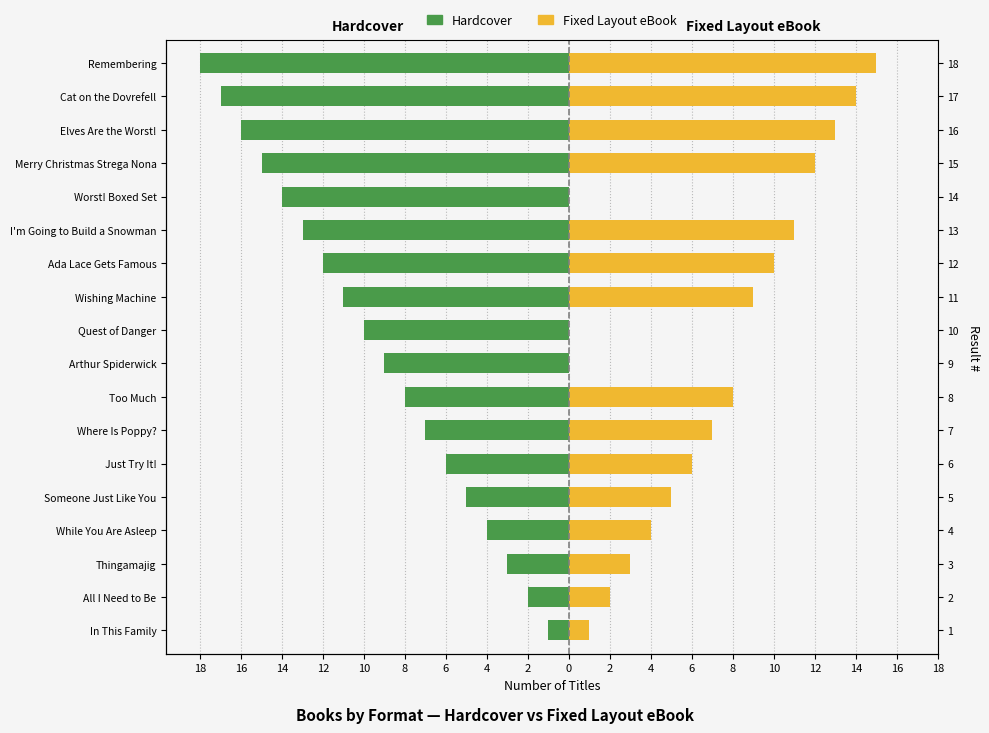

What is the difference between the maximum and minimum values in the Fixed Layout eBook series?

15